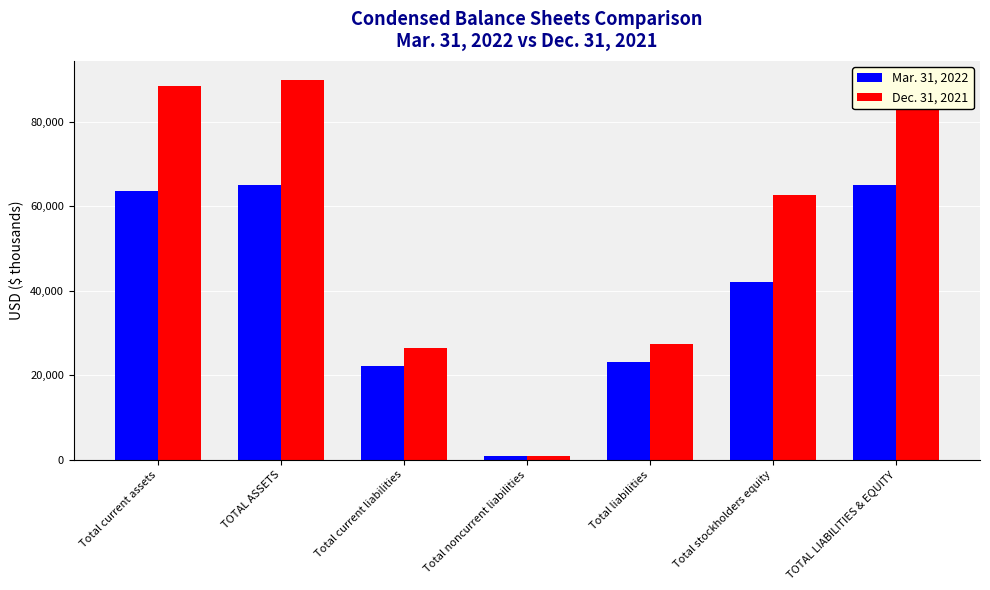

Are the bars grouped side by side (vs. stacked)?

Yes